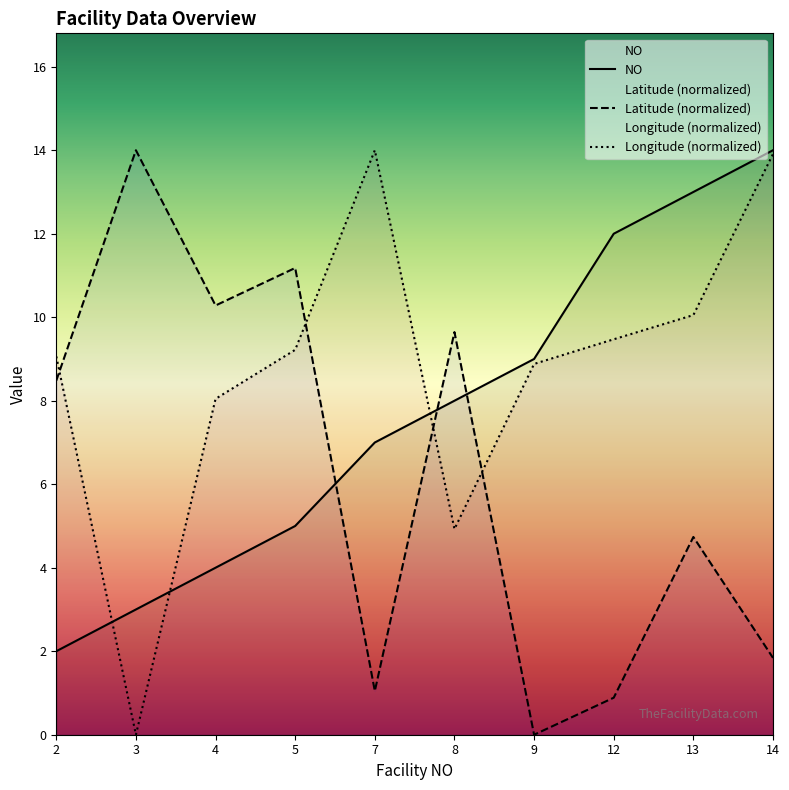

What are all the series names shown in the legend?

NO, Latitude, Longitude